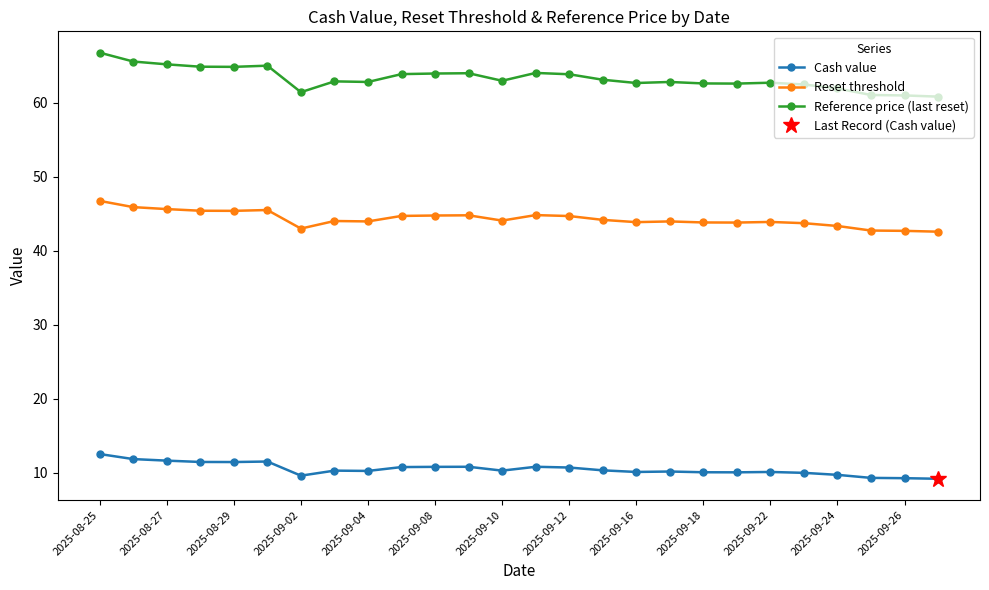

True or false: Reset threshold has more than 0 points higher than both neighbors.

True